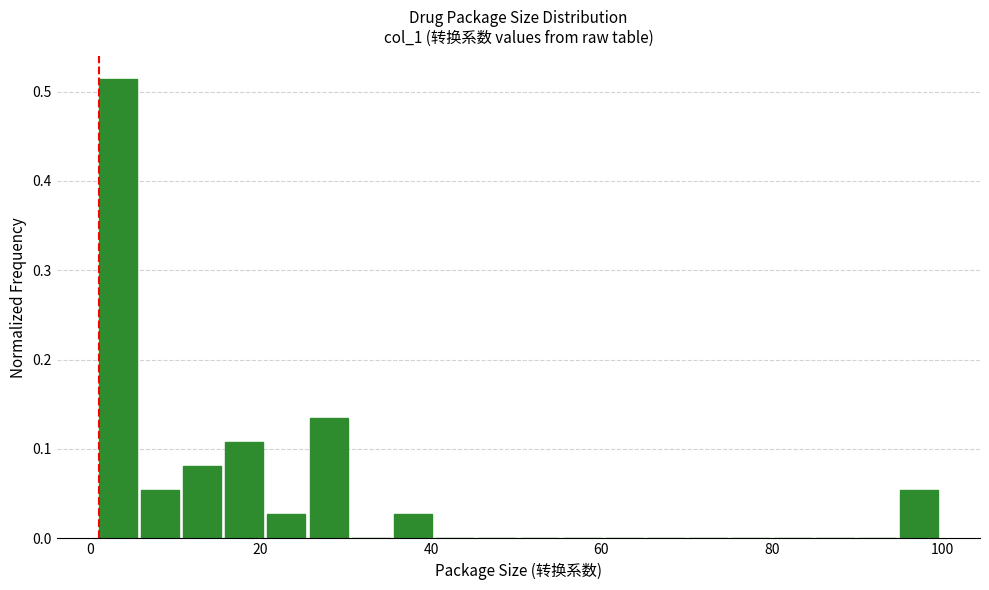

Read against the x-axis, roughly where is the centre of the tallest bar?

4